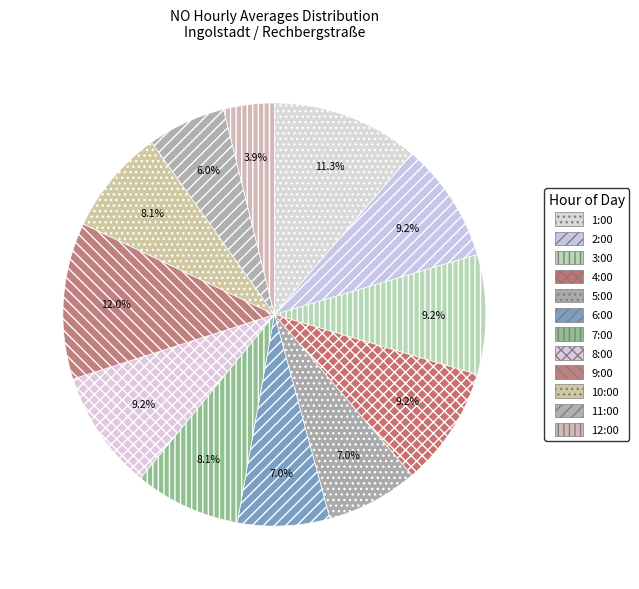

Does any single category account for the majority?

No